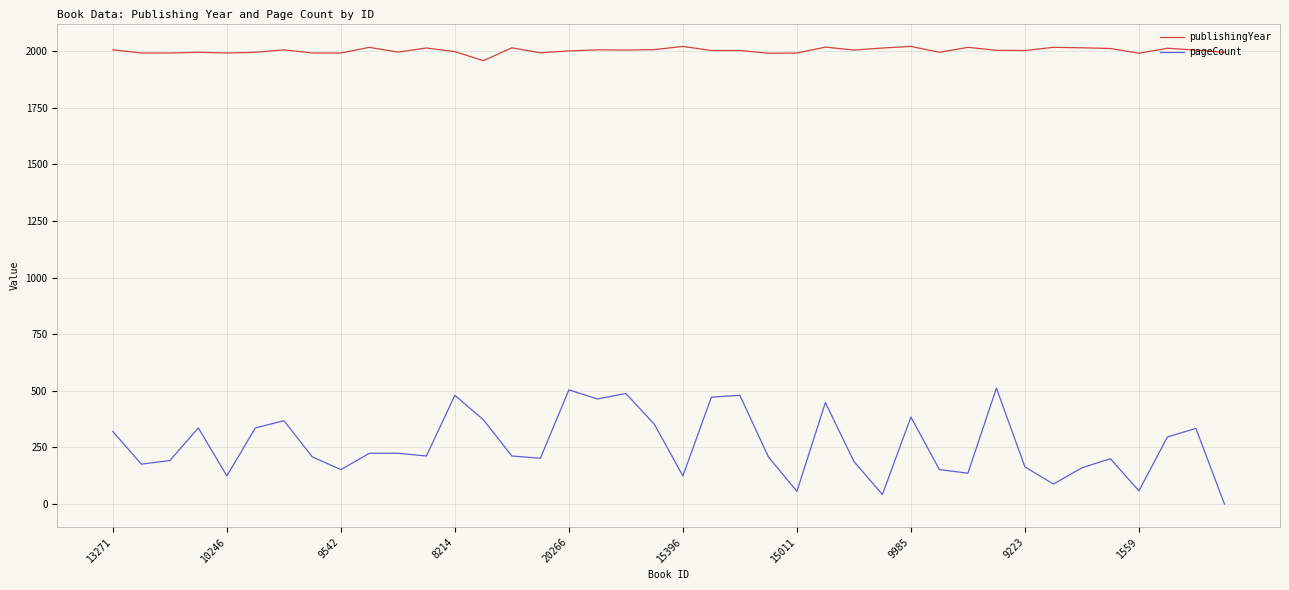

True or false: publishingYear has more than 2 interior local peaks.

True